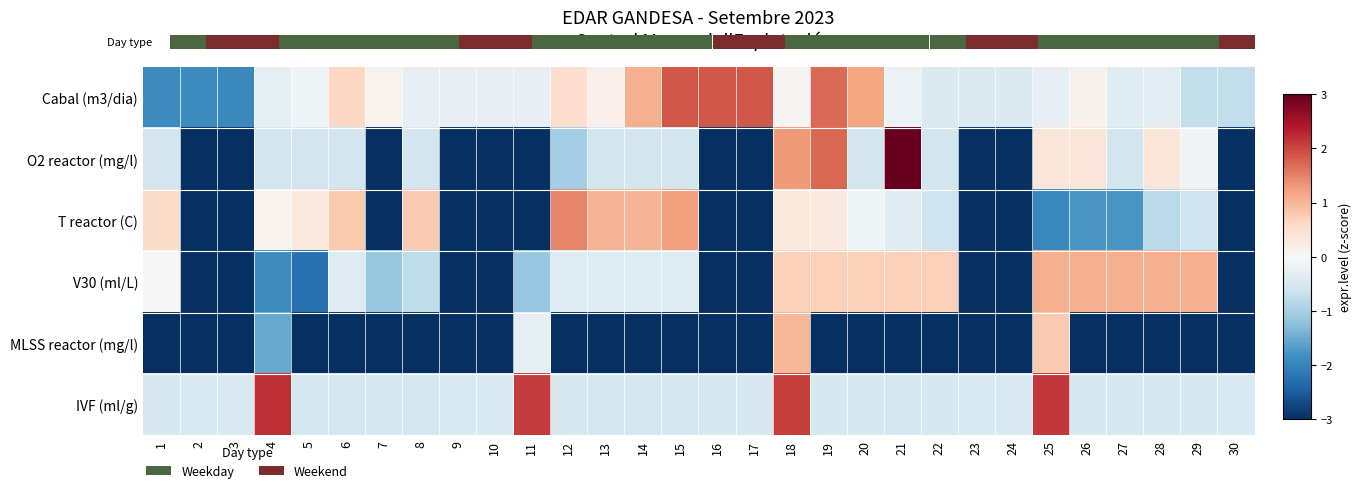

How many values in the Cabal (m3/dia) series are below 0?

18